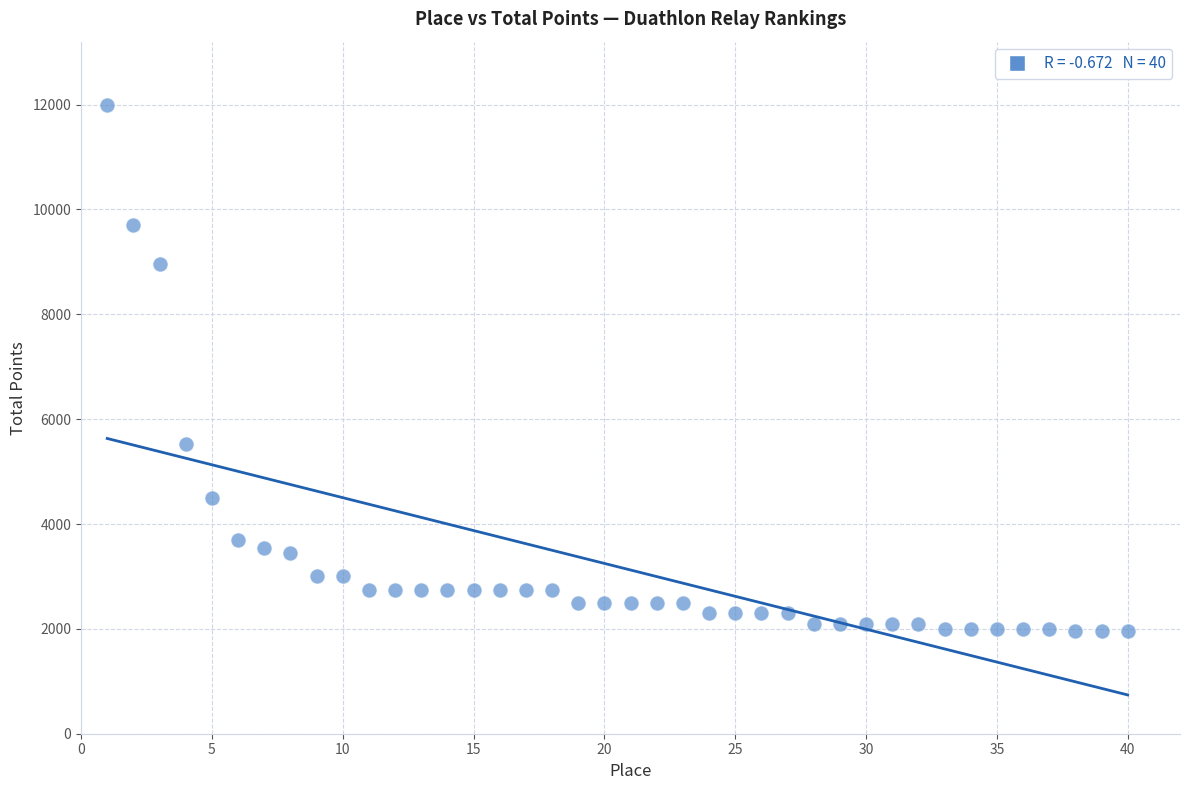

What Y value in the scatter plot is closest to 6975?

5520